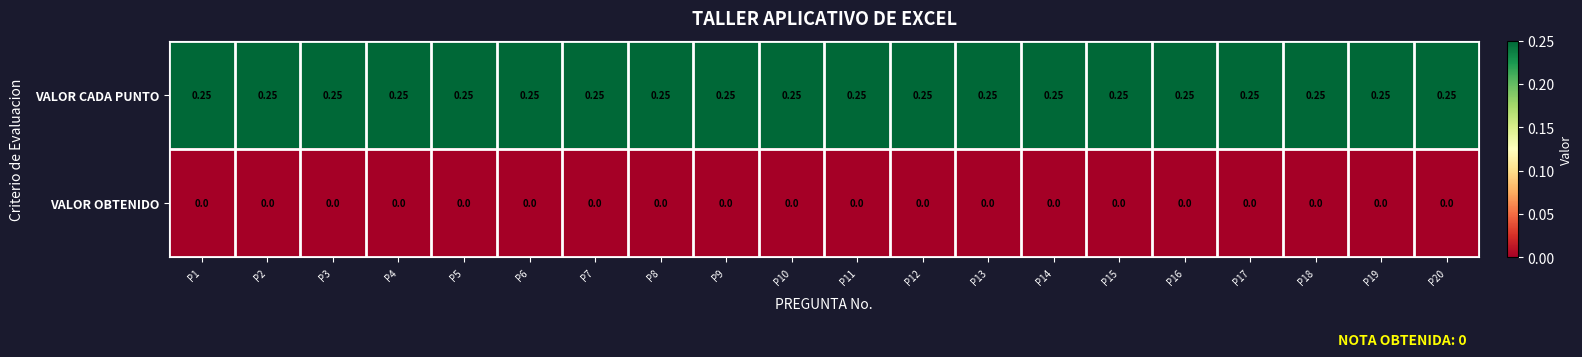

At P4, list the series in order from smallest to largest.

VALOR OBTENIDO, VALOR CADA PUNTO